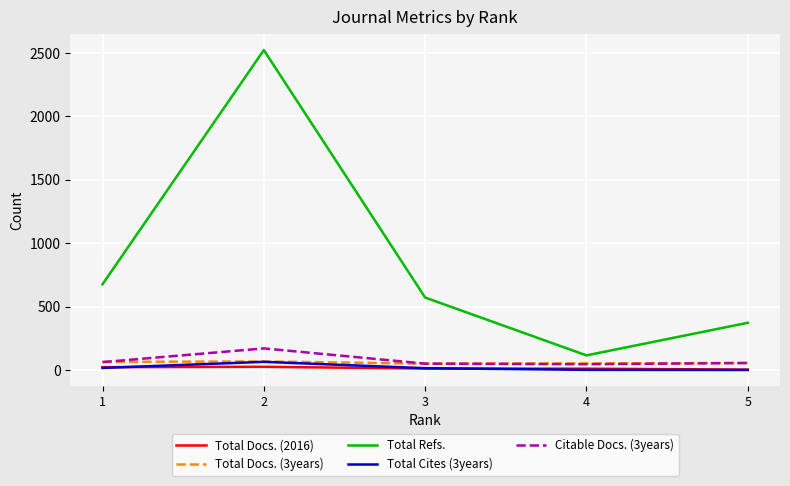

What is the sum of all Total Refs. values?

4261